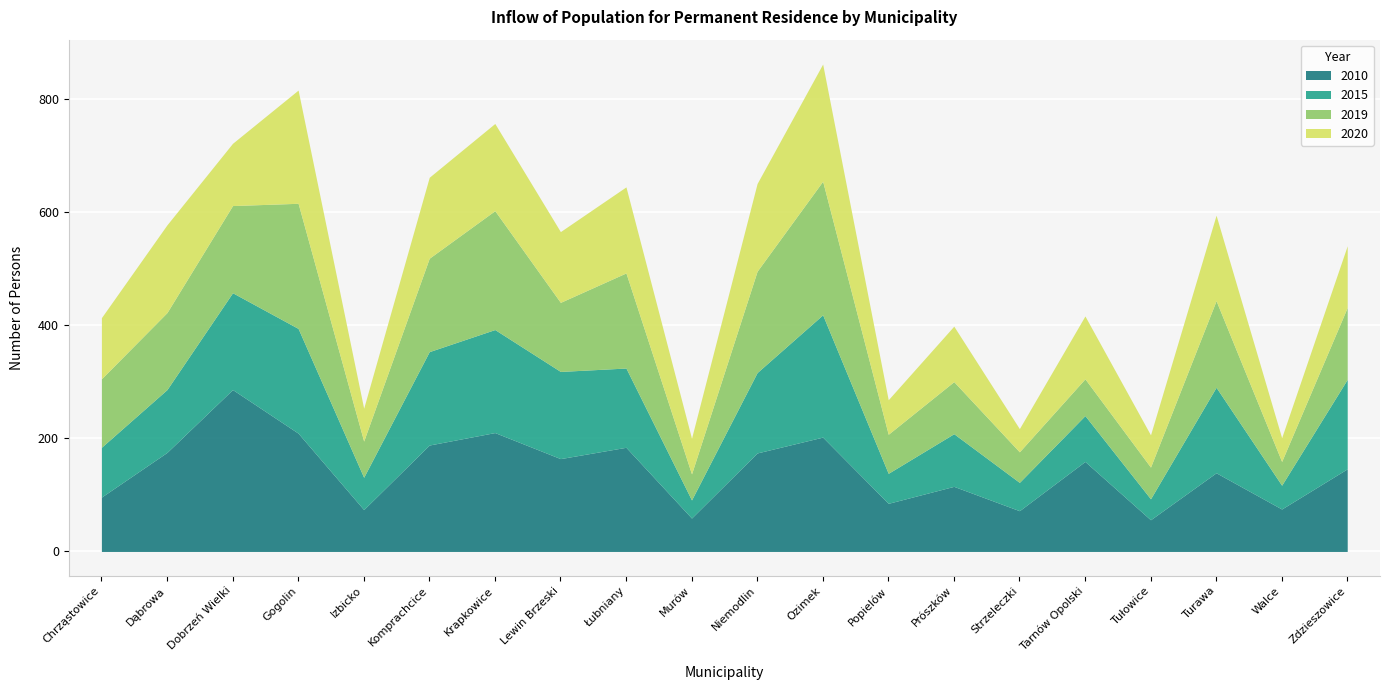

What is the label of the 12th point from the left?

Ozimek